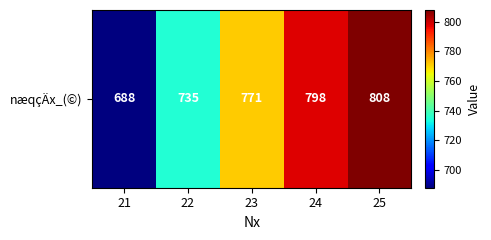

Reading right to left, list all the values displayed in this chart.

808	798	771	735	688